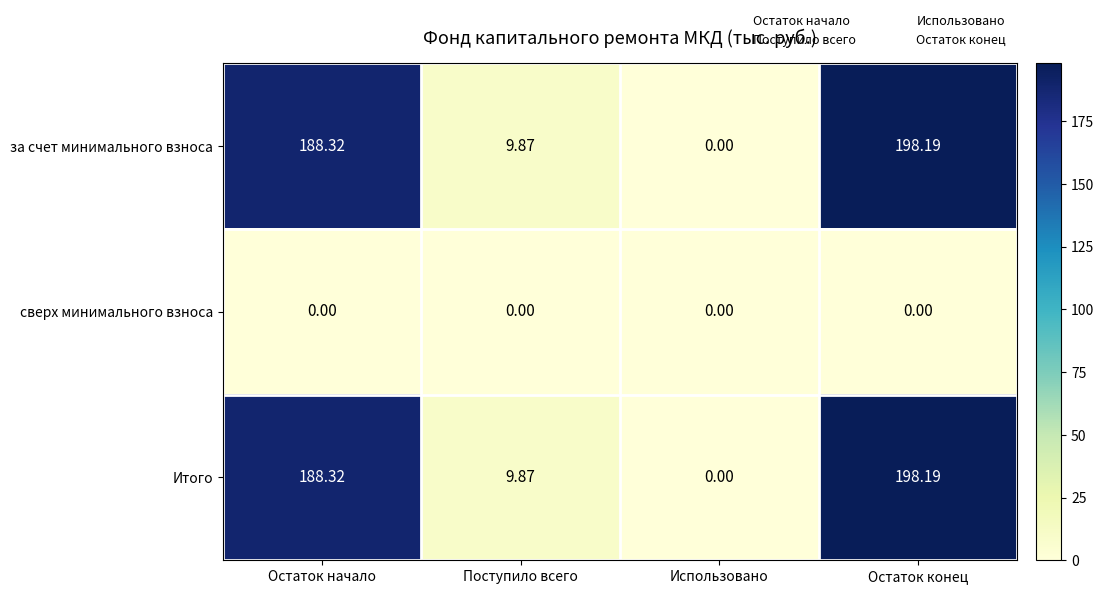

Is the value of сверх минимального взноса at Остаток конец greater than the value of за счет минимального взноса at Остаток конец?

No